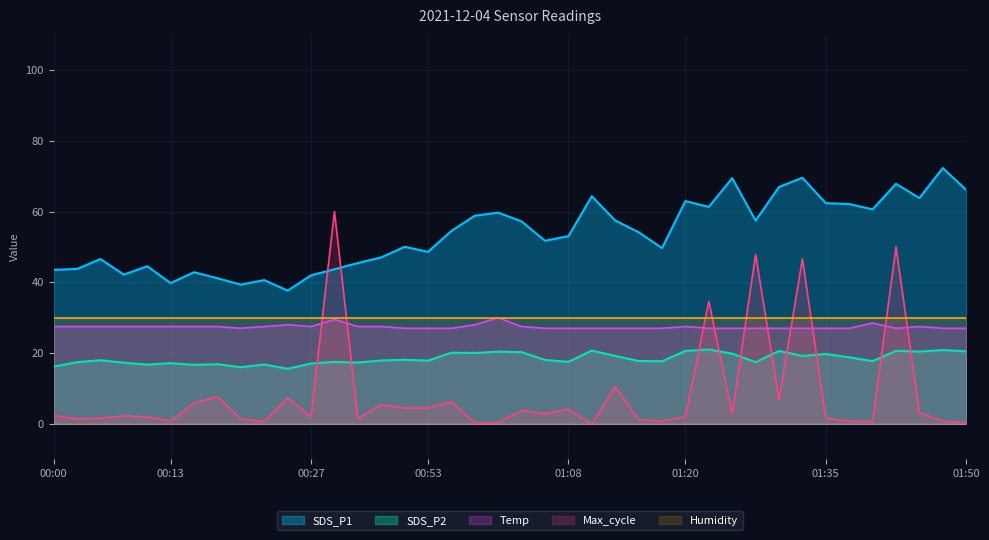

The SDS_P1 series shows 81.3 at 01:37. True or false?

False